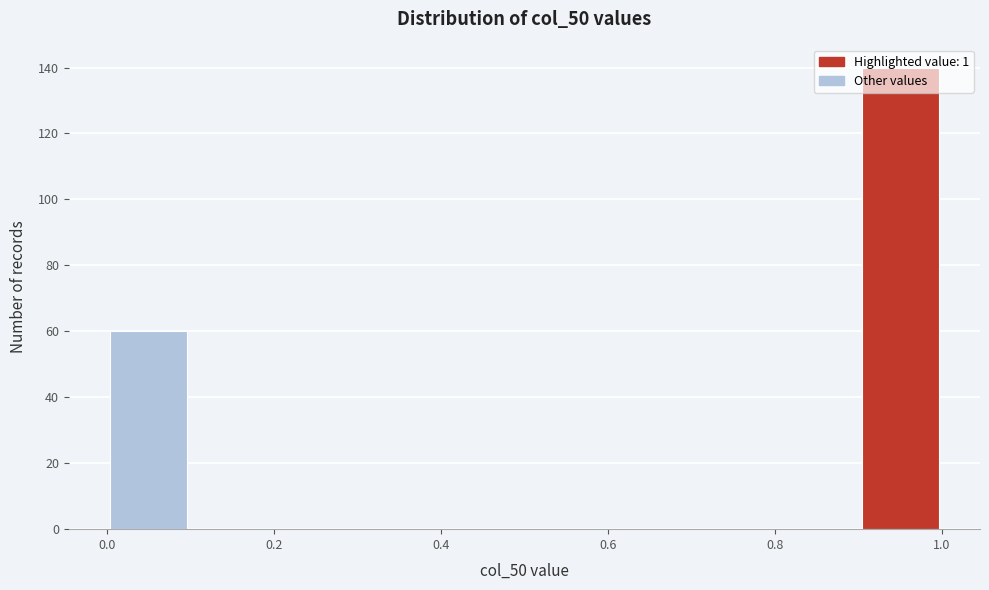

What is the height of the bar covering 0.0 to 0.1 on the x-axis? The values are not printed on the chart, so give them approximately, as read against the axis.

60